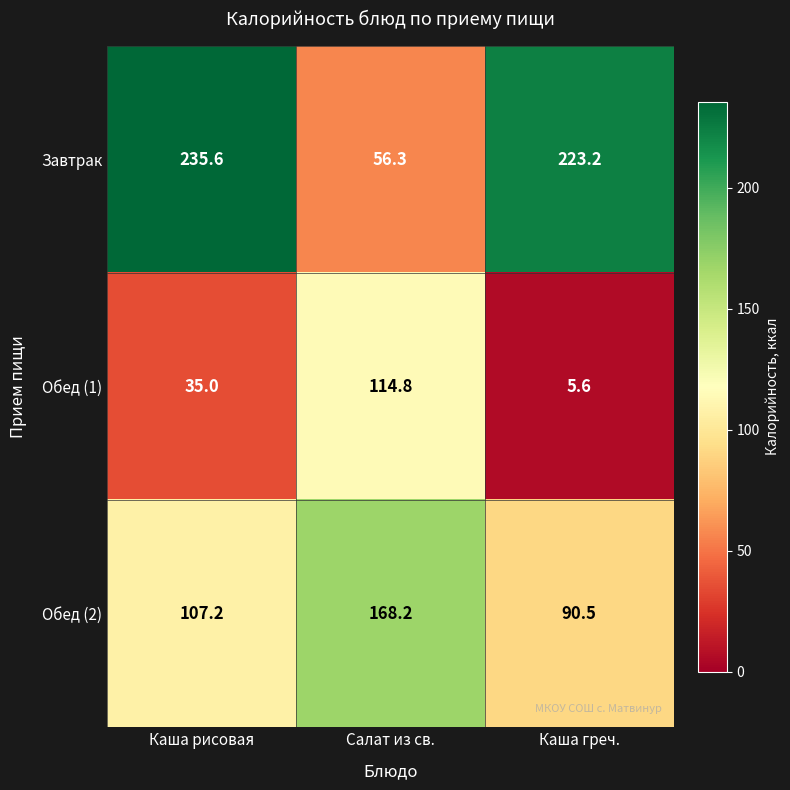

Reading right to left, transcribe all the data shown in this chart.

Завтрак: 223.2	56.3	235.6
Обед (1): 5.6	114.8	35.0
Обед (2): 90.5	168.2	107.2